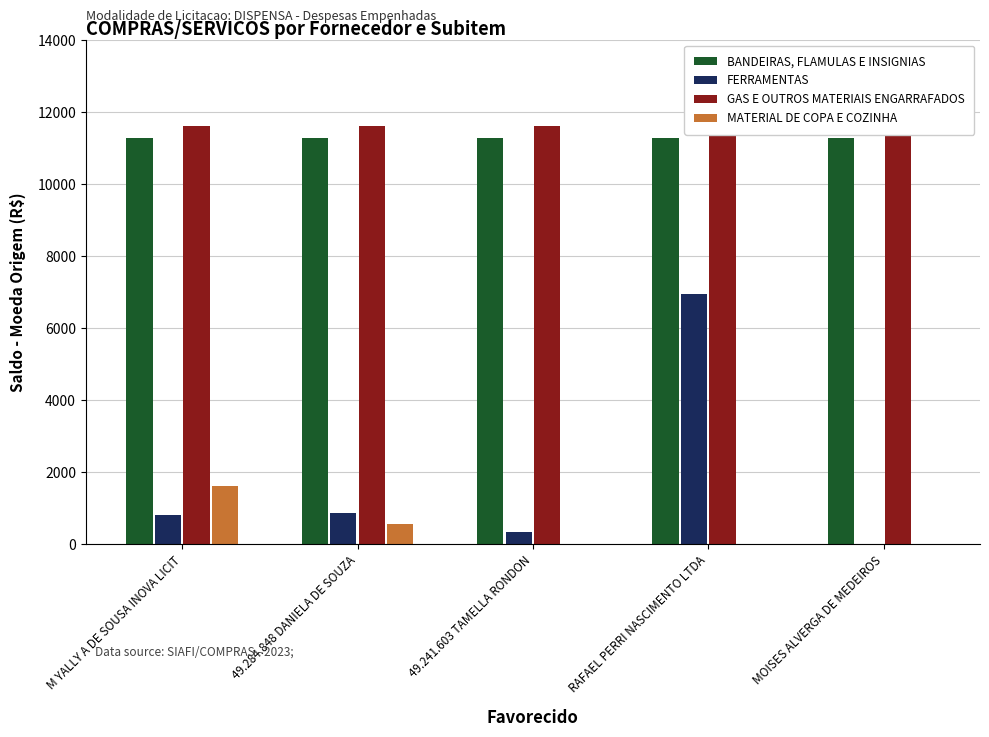

Is the value of MATERIAL DE COPA E COZINHA at RAFAEL PERRI NASCIMENTO LTDA greater than the value of BANDEIRAS, FLAMULAS E INSIGNIAS at RAFAEL PERRI NASCIMENTO LTDA?

No